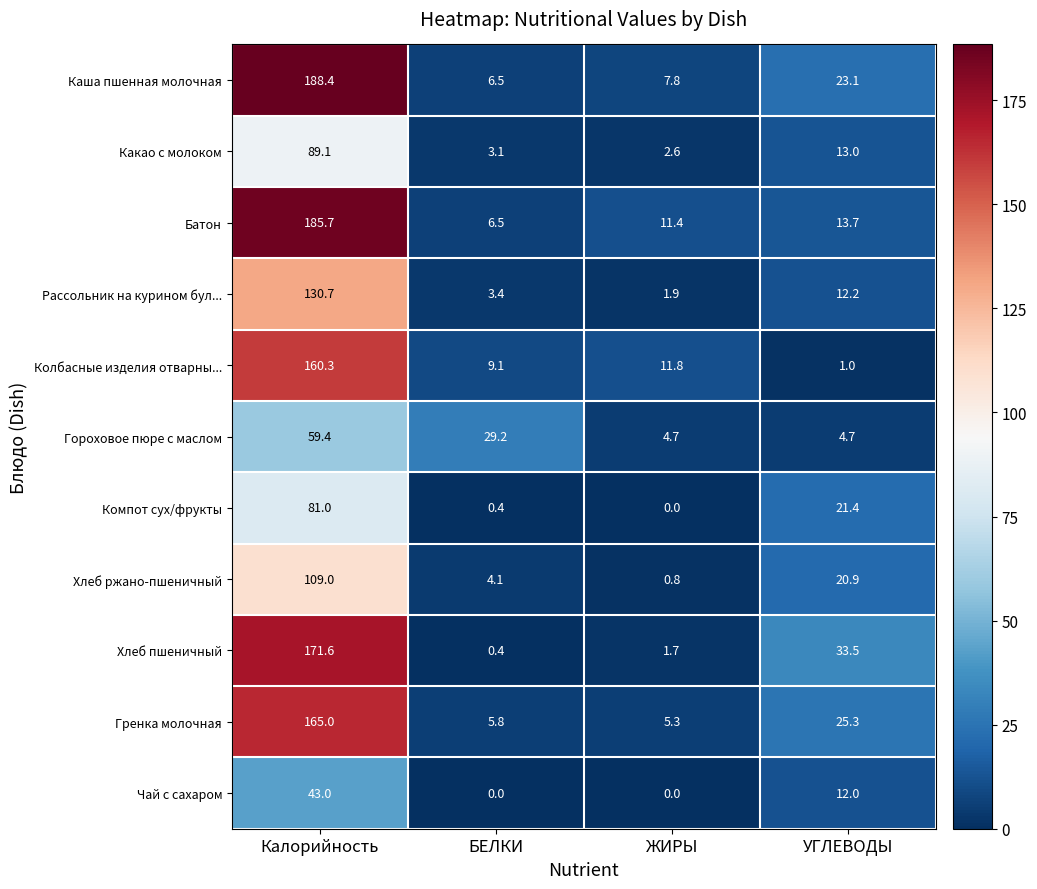

Which series has the largest range (max minus min)?

Каша пшенная молочная